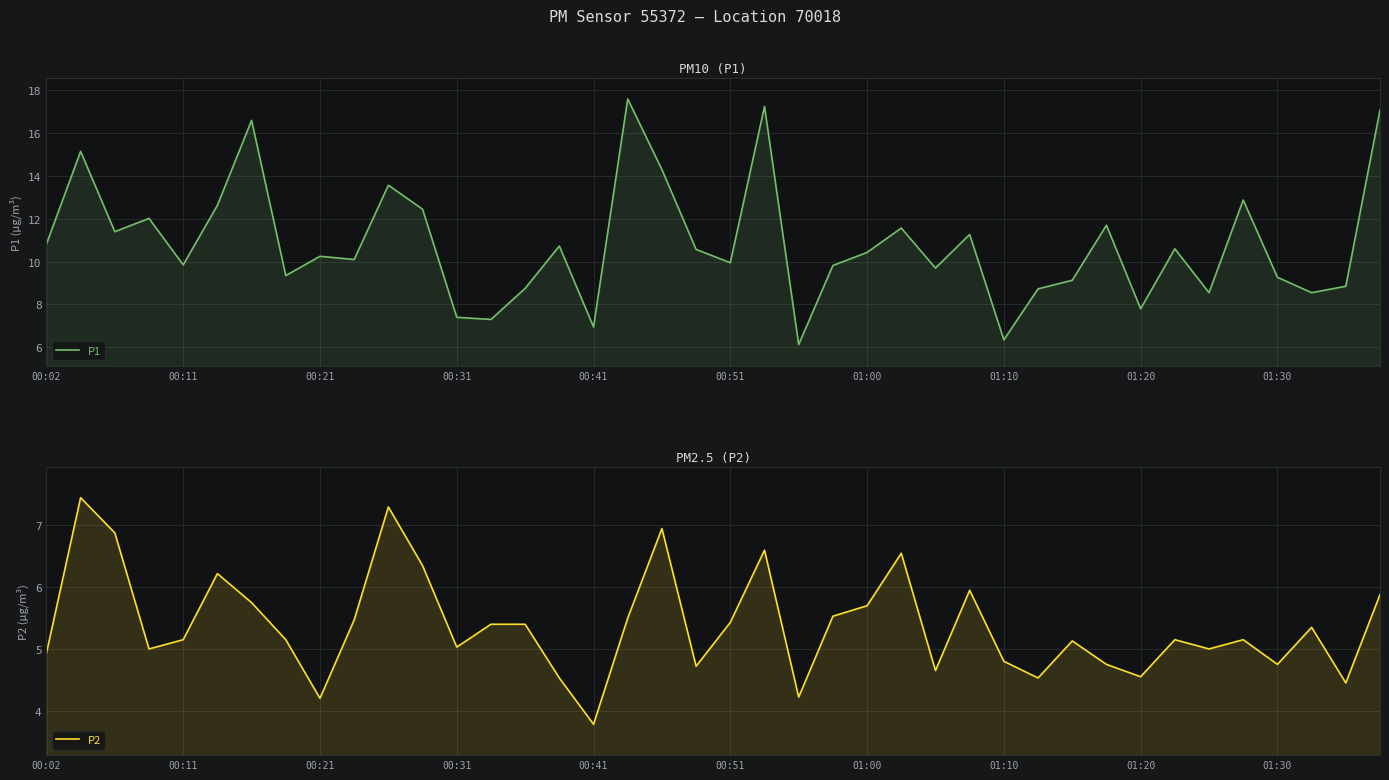

Is the value of P1 at 32 greater than the value of P2 at 34?

Yes